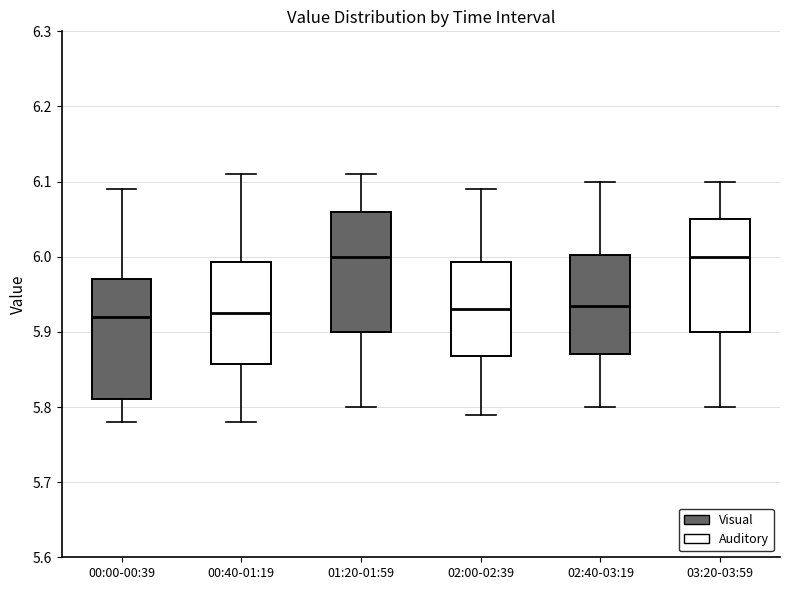

Reading left to right, transcribe this box plot: for each box, give where its median line is, the range the box spans, and where its two whiskers end, as read against the y-axis. The values are not printed on the chart, so give them approximately, as read against the axis.

00:00-00:39: median 5.92, box 5.81 to 5.97, whiskers 5.78 to 6.09
00:40-01:19: median 5.93, box 5.86 to 5.99, whiskers 5.78 to 6.11
01:20-01:59: median 6.00, box 5.90 to 6.06, whiskers 5.80 to 6.11
02:00-02:39: median 5.93, box 5.87 to 5.99, whiskers 5.79 to 6.09
02:40-03:19: median 5.94, box 5.87 to 6.00, whiskers 5.80 to 6.10
03:20-03:59: median 6.00, box 5.90 to 6.05, whiskers 5.80 to 6.10